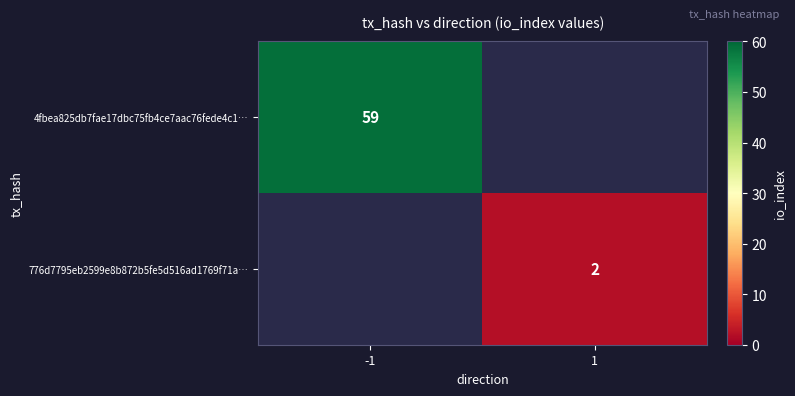

The 776d7795eb2599e8b872b5fe5d516ad1769f71a… series shows 0.9 at 1. True or false?

False